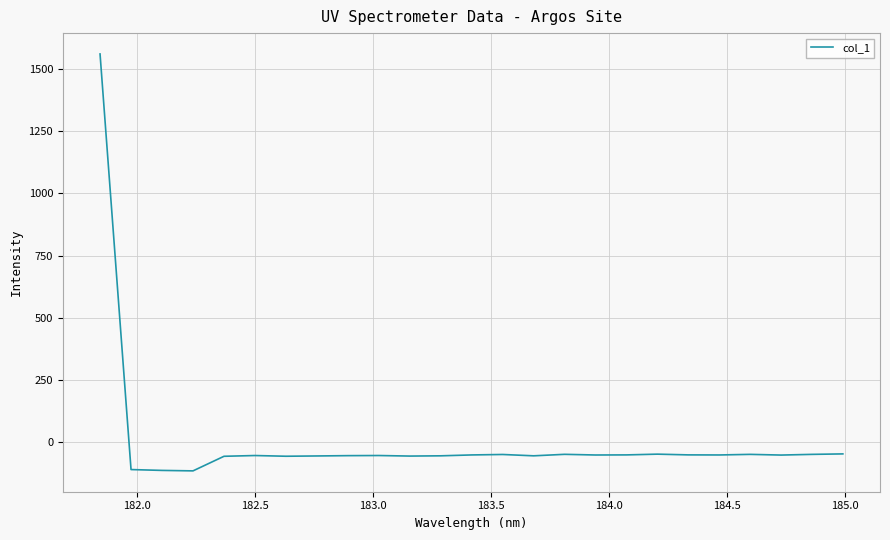

What is the difference between the maximum and minimum values?

1677.4